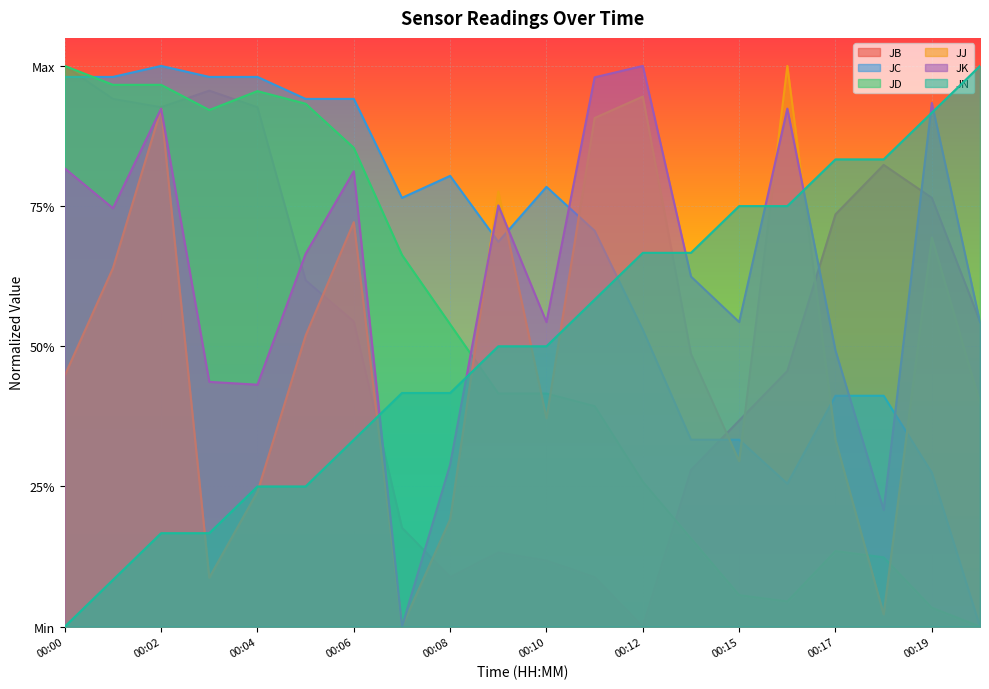

How many interior local valleys does the JC series have?

3